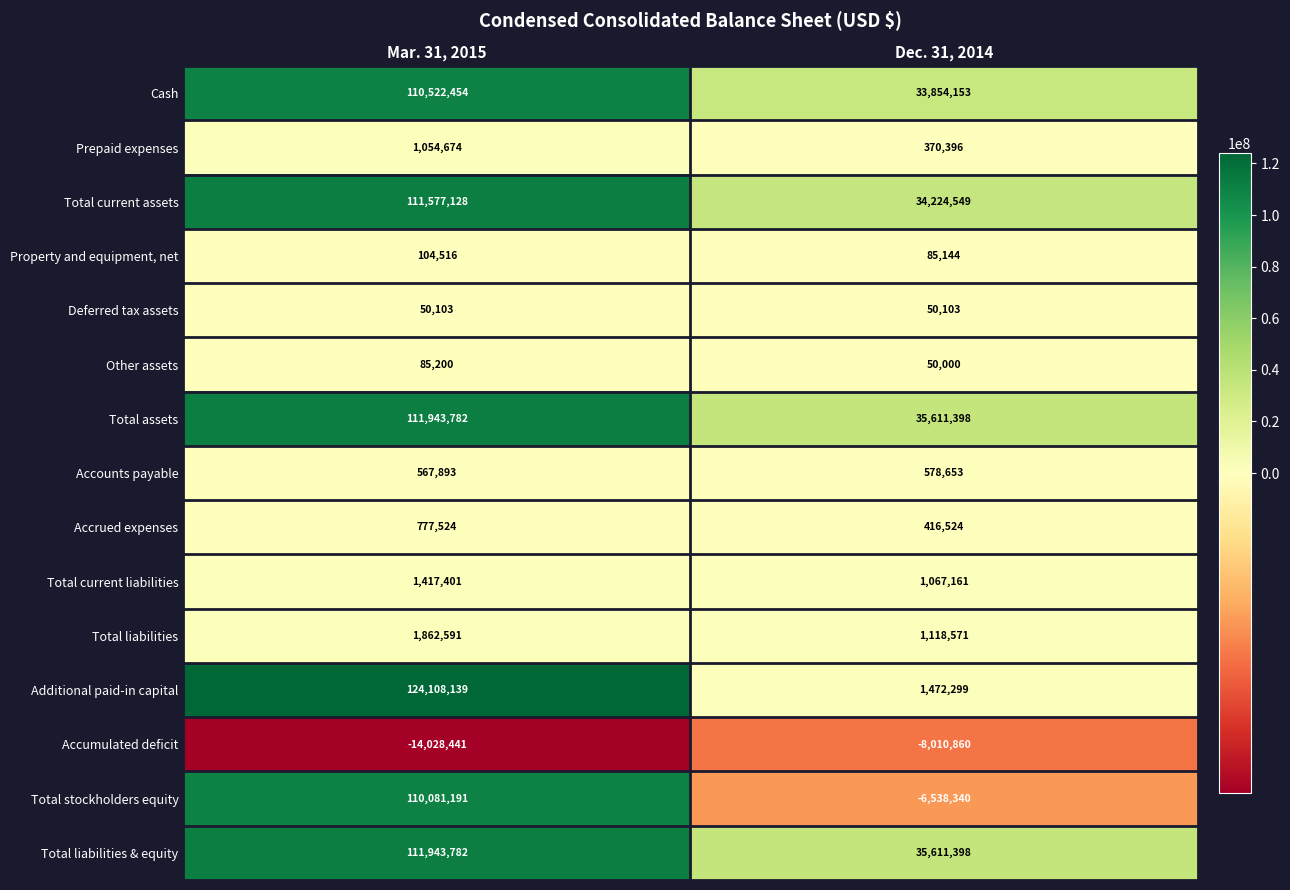

What is the maximum value shown in the chart?

124108139